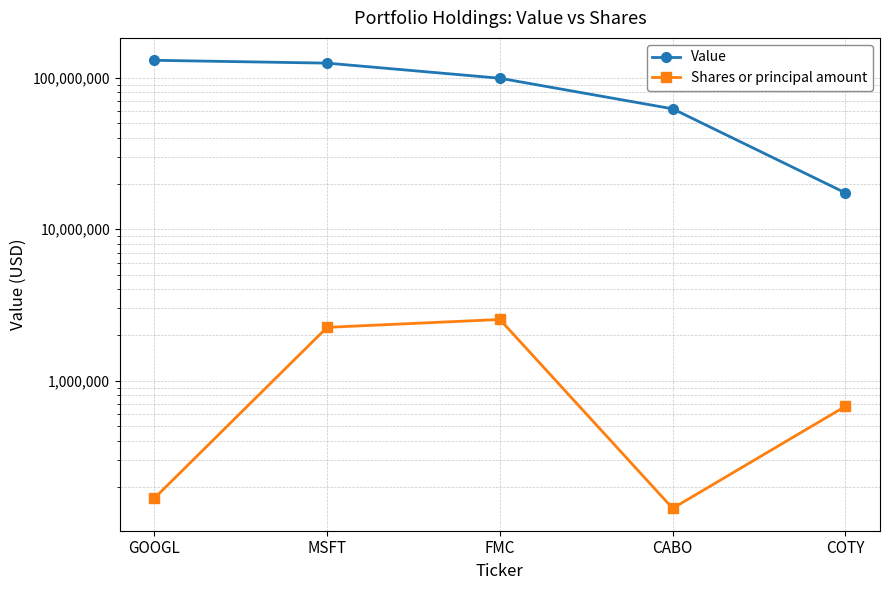

How many data points does each series have?

5